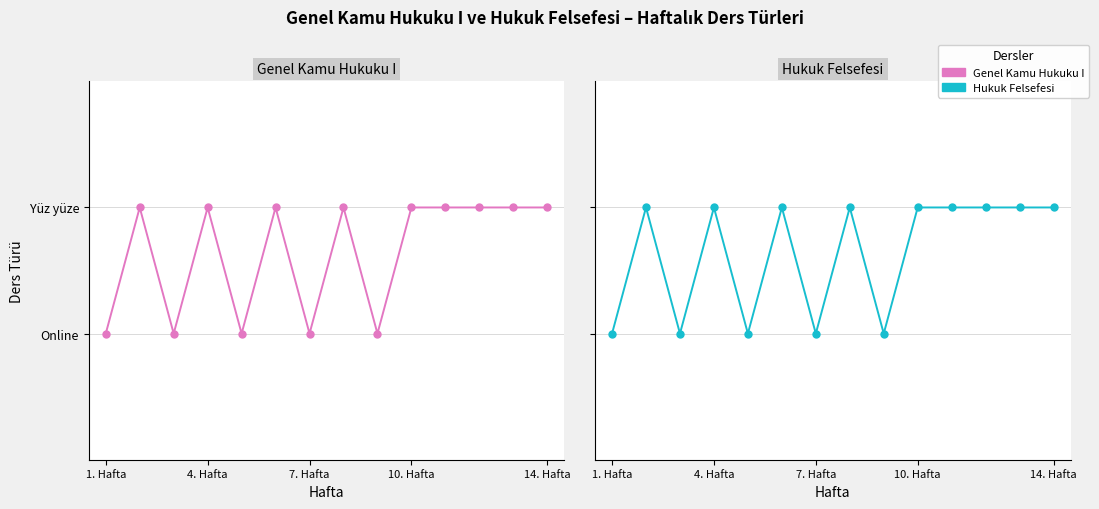

True or false: Genel Kamu Hukuku I has more than 1 interior local peaks.

True